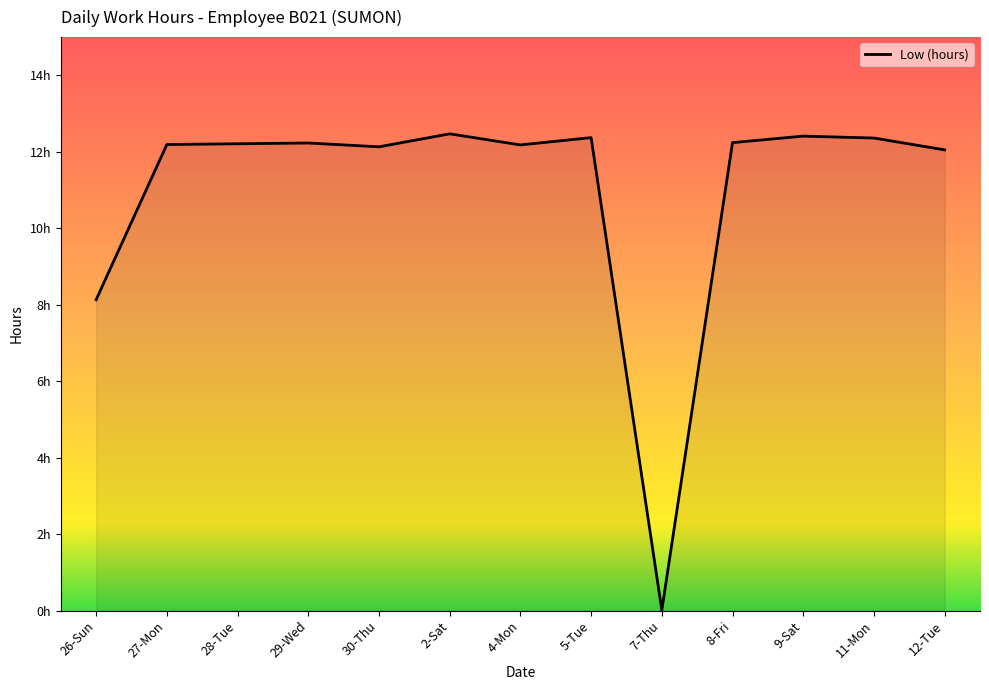

Does the chart have visible grid lines?

No